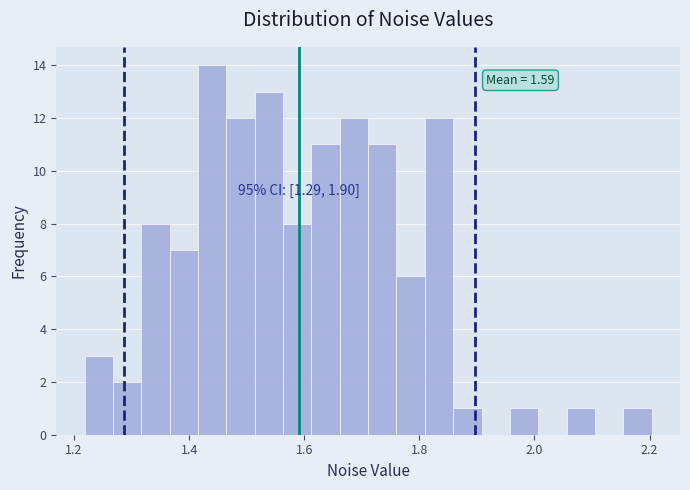

Read against the x-axis, roughly where is the centre of the tallest bar?

1.44